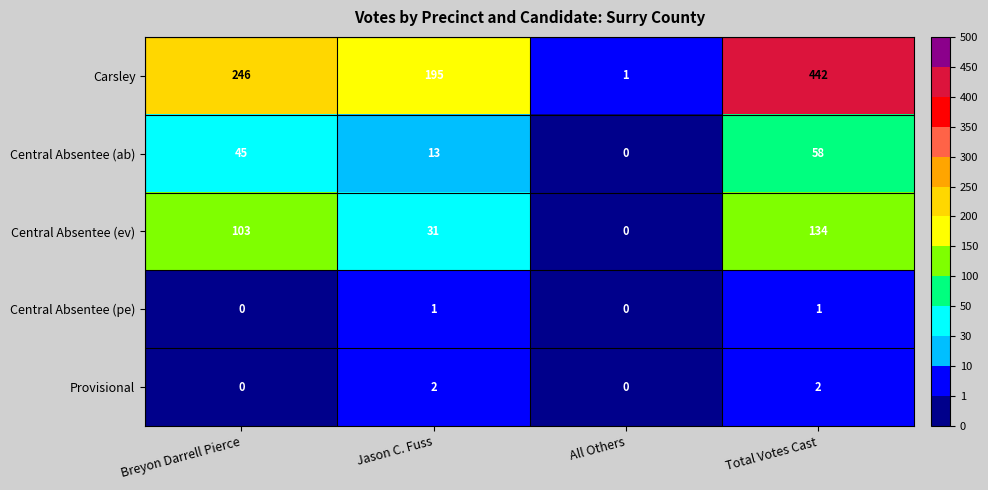

Is the value of Central Absentee (ab) at Jason C. Fuss greater than the value of Provisional at Jason C. Fuss?

Yes